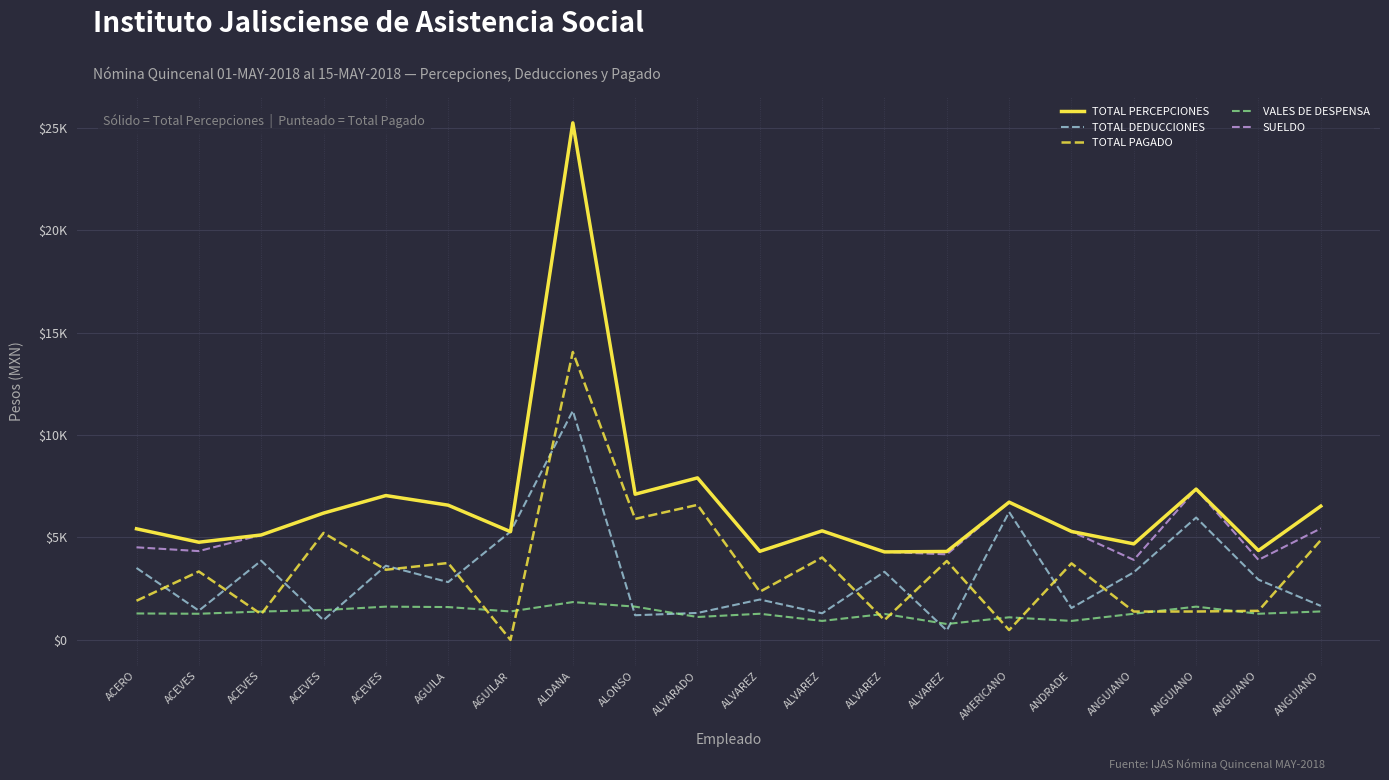

True or false: SUELDO and VALES DE DESPENSA cross at least once.

False